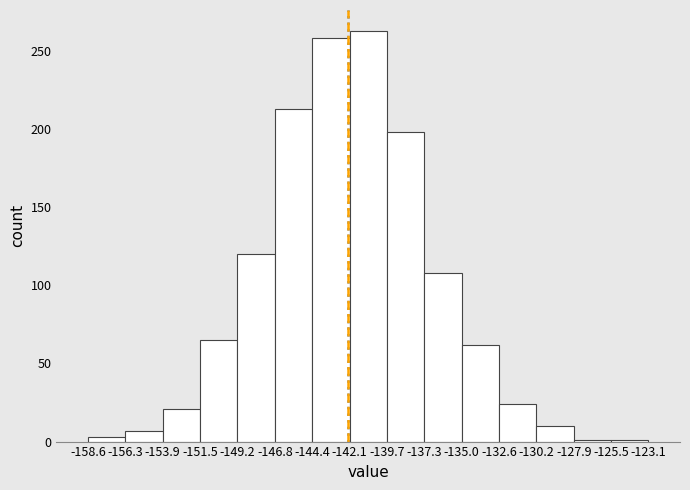

Reading left to right, list every bar in this chart as the range it spans on the x-axis followed by its height. The values are not printed on the chart, so give them approximately, as read against the axis.

-158.6 to -156.3: under 5
-156.3 to -153.9: 5
-153.9 to -151.5: 20
-151.5 to -149.2: 65
-149.2 to -146.8: 120
-146.8 to -144.4: 215
-144.4 to -142.1: 260
-142.1 to -139.7: 265
-139.7 to -137.3: 200
-137.3 to -135.0: 110
-135.0 to -132.6: 60
-132.6 to -130.2: 25
-130.2 to -127.9: 10
-127.9 to -125.5: under 5
-125.5 to -123.1: under 5